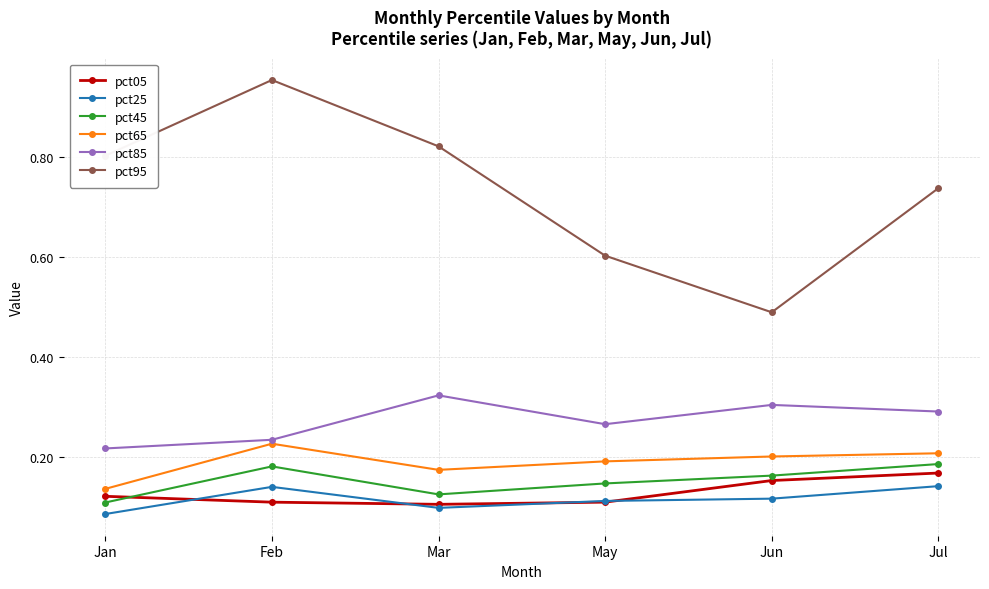

What is the sum of all pct65 values?

1.1